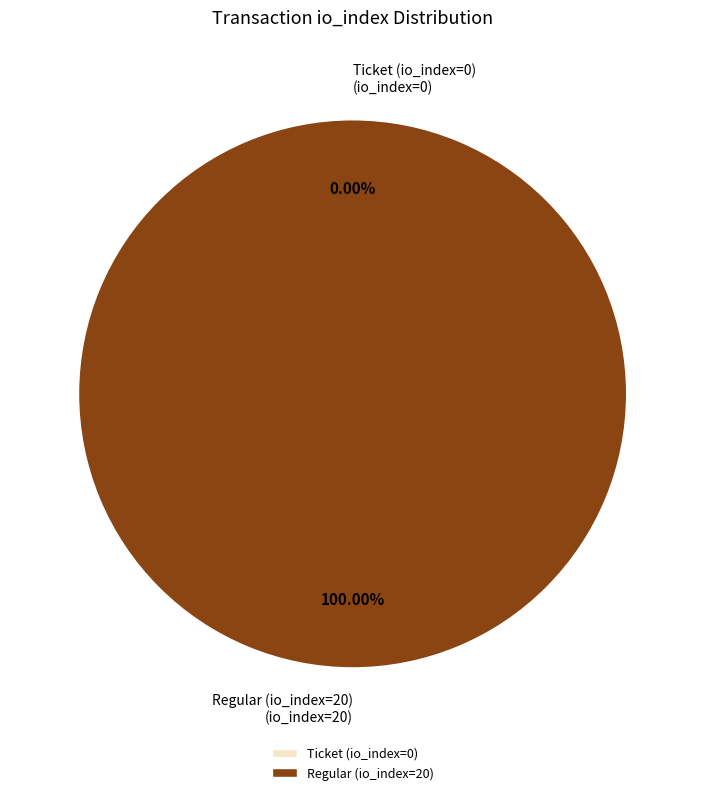

Which category has the smallest portion of the pie?

Ticket (io_index=0)